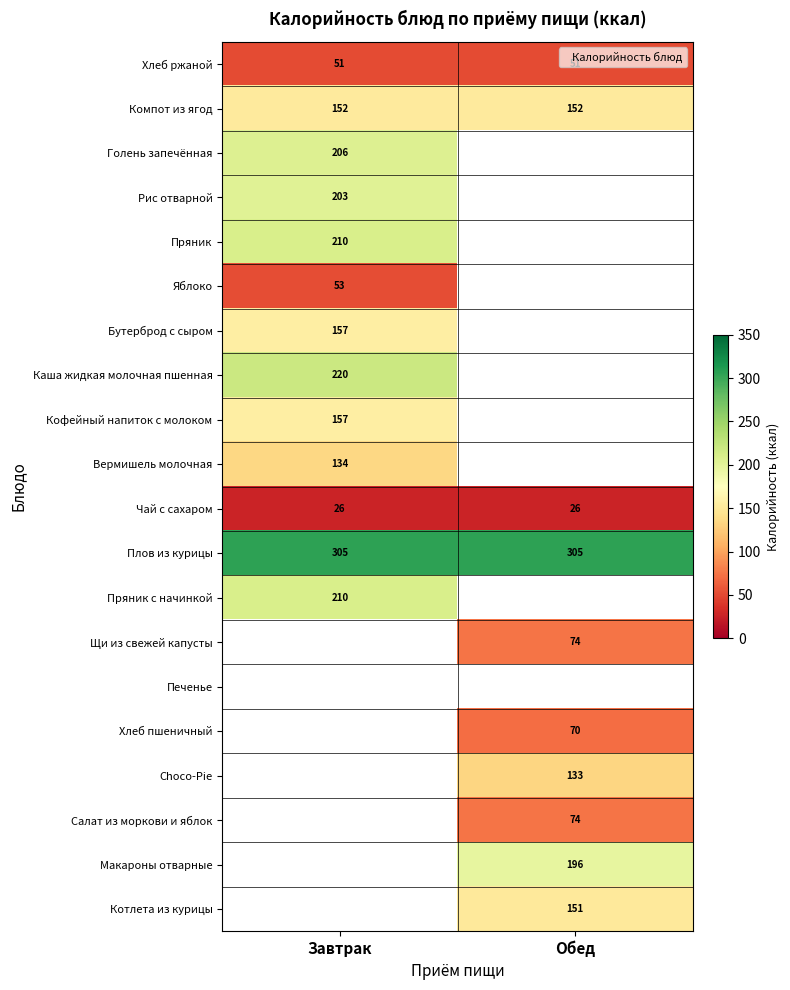

What is the spread (max minus min) of values at Завтрак?

279.0